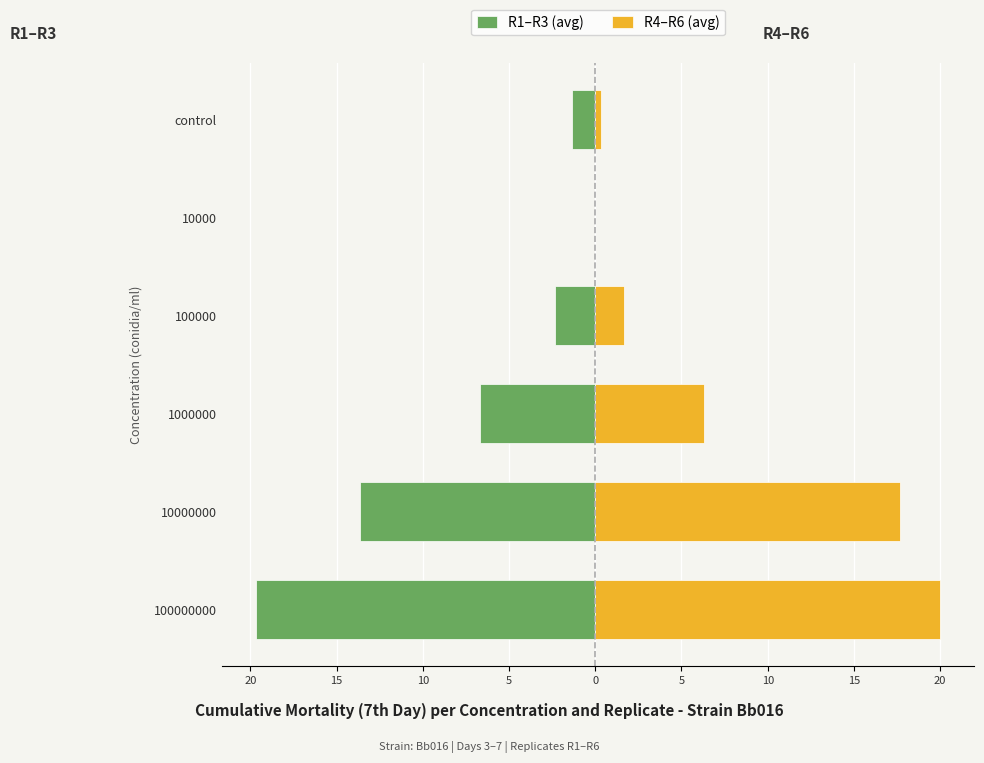

The R4–R6 (avg) series shows -8.8 at 10000. True or false?

False